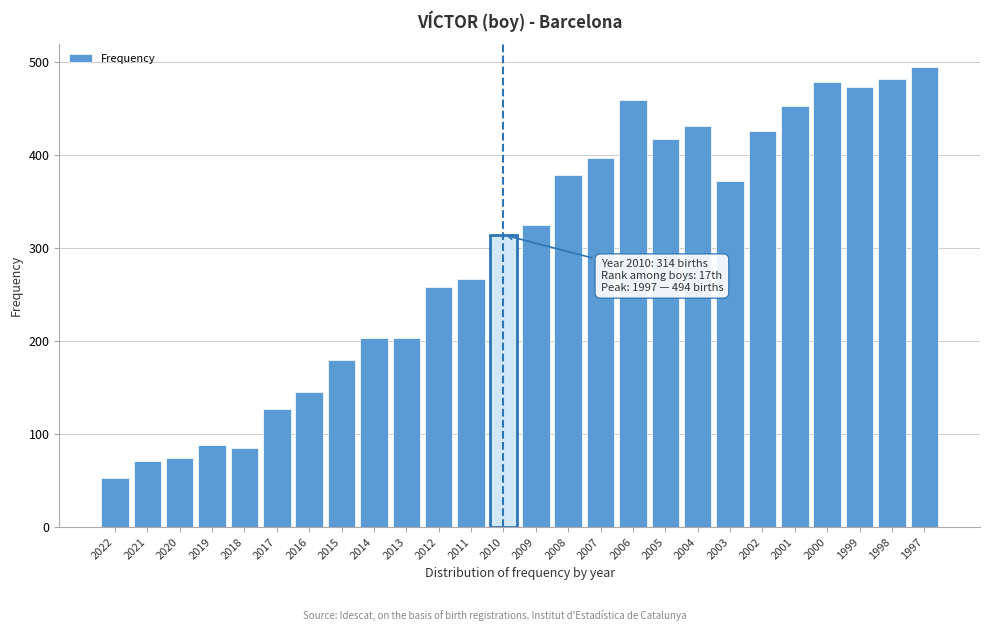

Reading left to right, transcribe all the data shown in this chart.

2022=53	2021=71	2020=74	2019=88	2018=85	2017=127	2016=145	2015=179	2014=203	2013=203	2012=258	2011=266	2010=314	2009=325	2008=378	2007=397	2006=459	2005=417	2004=431	2003=372	2002=425	2001=452	2000=478	1999=473	1998=481	1997=494